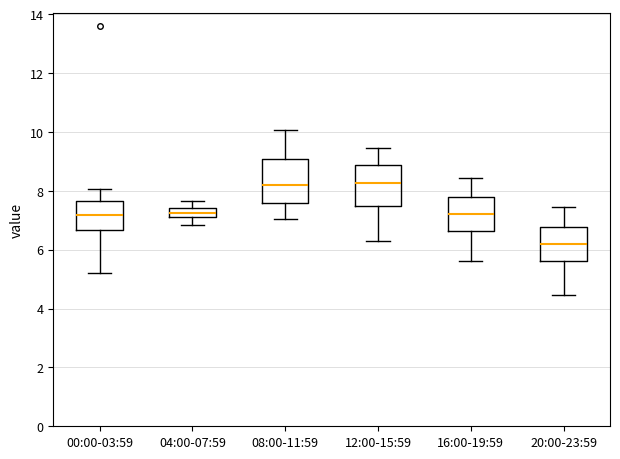

Reading left to right, transcribe this box plot: for each box, give where its median line is, the range the box spans, and where its two whiskers end, as read against the y-axis. The values are not printed on the chart, so give them approximately, as read against the axis.

00:00-03:59: median 7.2, box 6.6 to 7.6, whiskers 5.2 to 8.0
04:00-07:59: median 7.2 (inside the box), box 7.2 to 7.4, whiskers 6.8 to 7.6
08:00-11:59: median 8.2, box 7.6 to 9.0, whiskers 7.0 to 10.0
12:00-15:59: median 8.2, box 7.4 to 8.8, whiskers 6.2 to 9.4
16:00-19:59: median 7.2, box 6.6 to 7.8, whiskers 5.6 to 8.4
20:00-23:59: median 6.2, box 5.6 to 6.8, whiskers 4.4 to 7.4